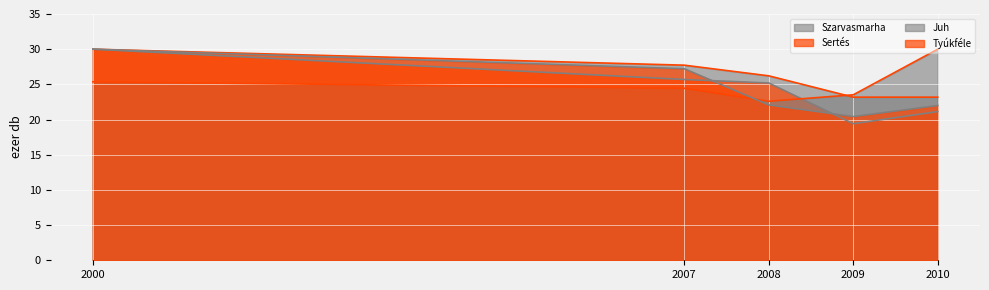

True or false: Tyúkféle has more than 2 interior local peaks.

False